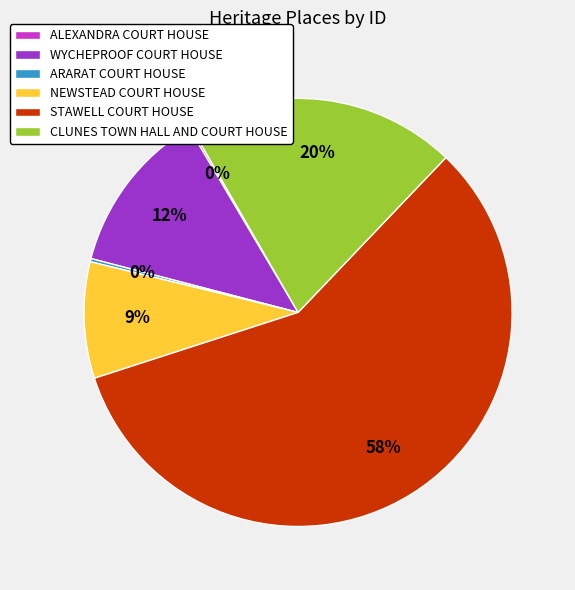

What percentage is the CLUNES TOWN HALL AND COURT HOUSE slice, to the nearest percent?

20%